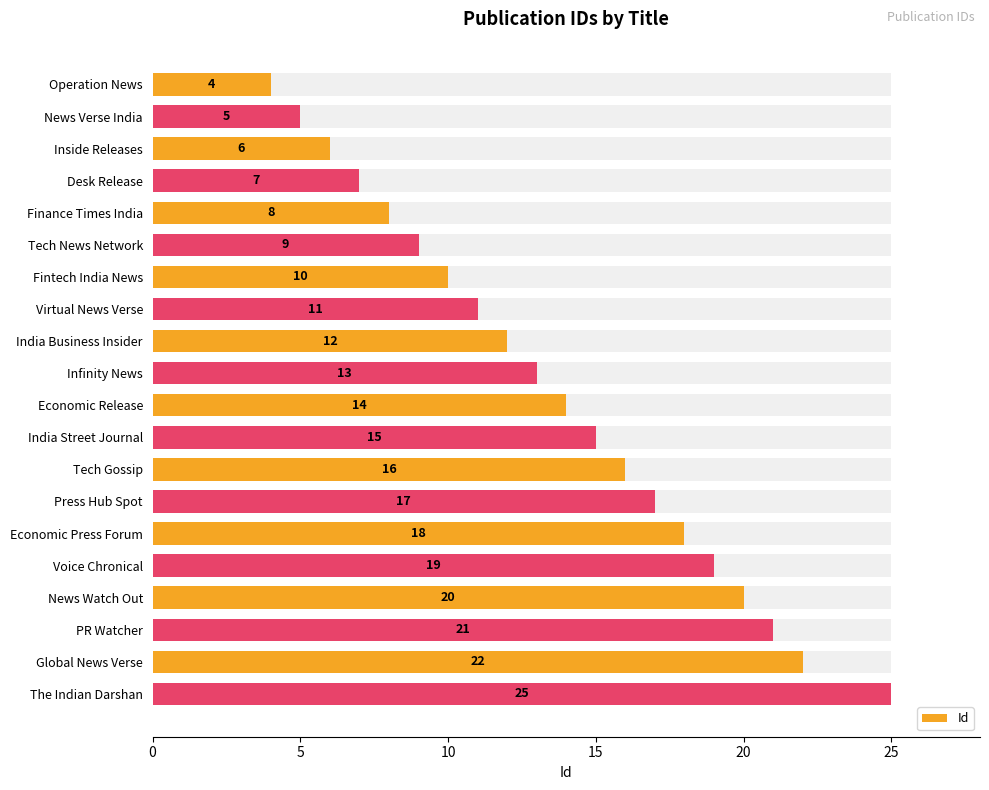

How many series are shown in this chart?

1